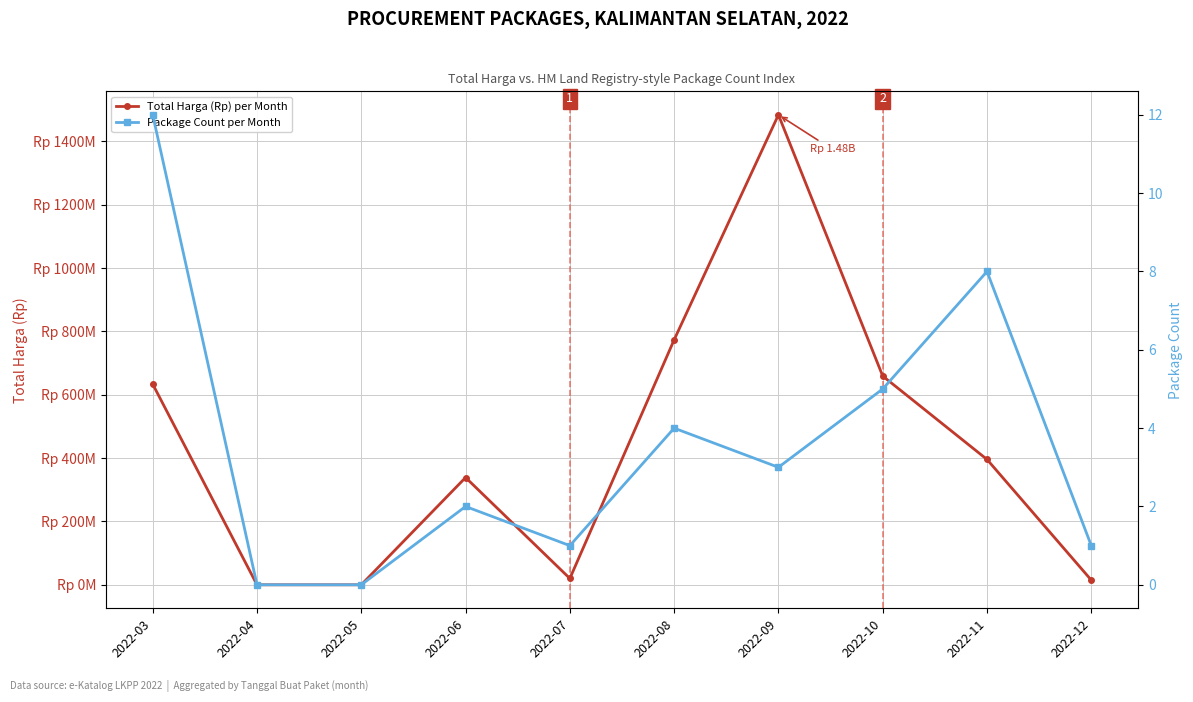

Where is the first local maximum for Package Count per Month?

2022-06